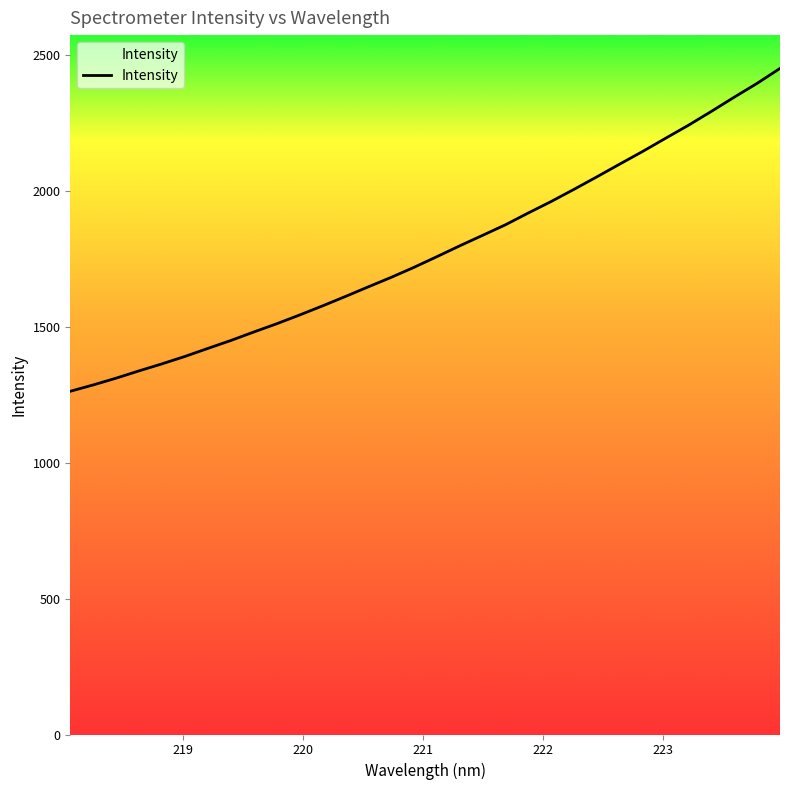

What is the difference between the maximum and minimum values?

1188.2